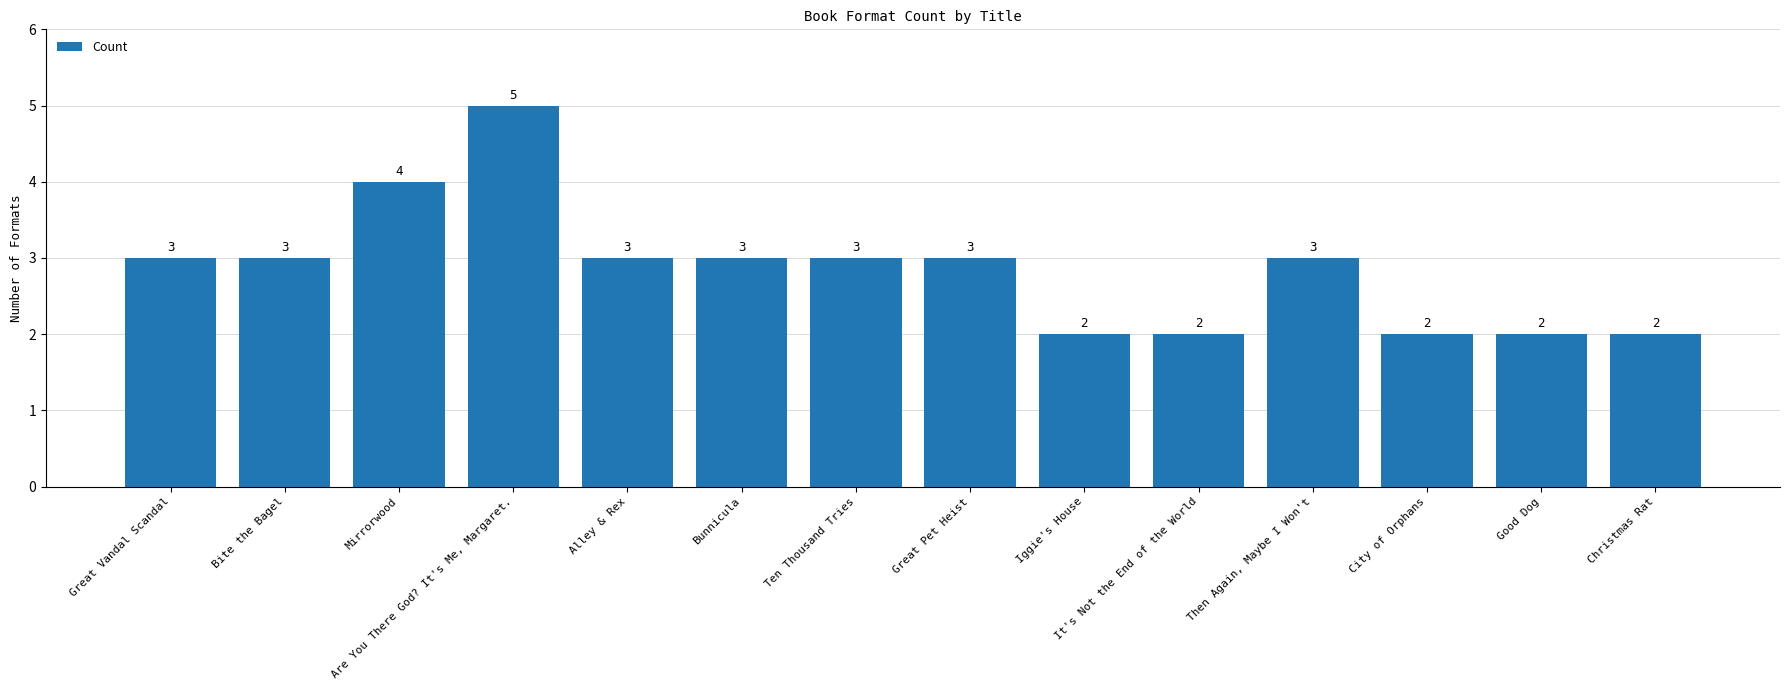

What is the difference between the maximum and minimum values?

3